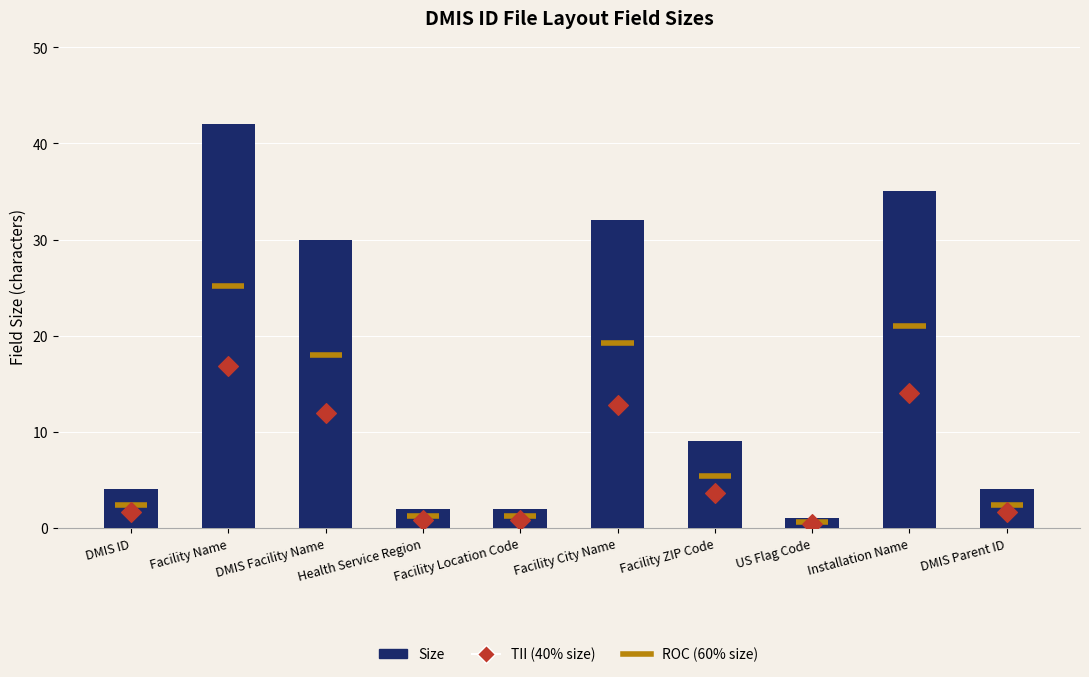

What is the ratio of the value at DMIS ID to the value at Health Service Region?

2.0